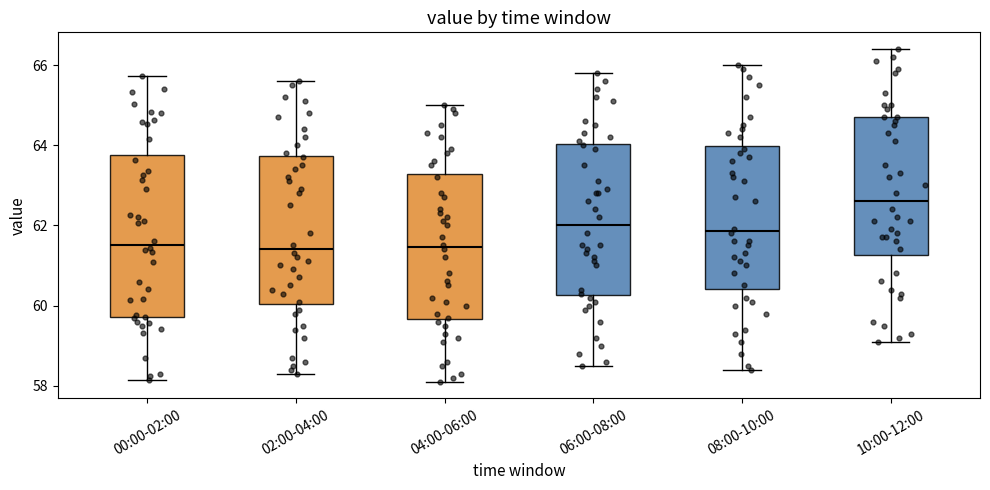

Where does the upper whisker of the box for 06:00-08:00 end on the y-axis? The values are not printed on the chart, so give them approximately, as read against the axis.

65.8